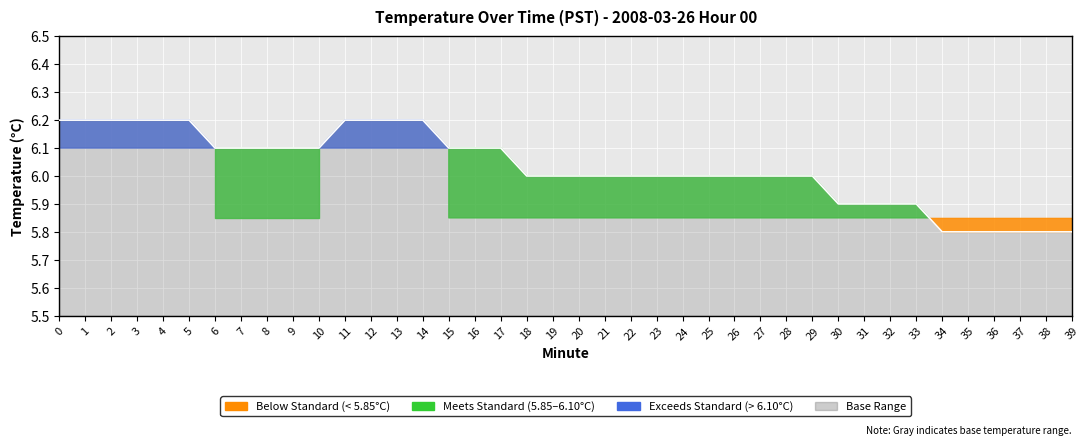

What is the change in value from 1 to 30?

-0.3